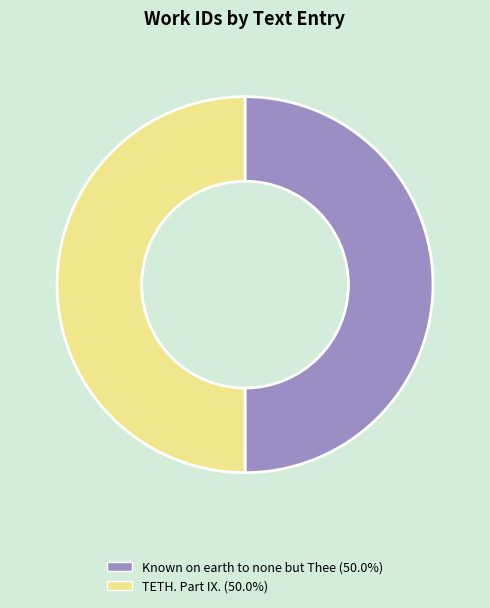

Approximately how many times larger is the value at TETH. Part IX. compared to Known on earth to none but Thee?

1.0